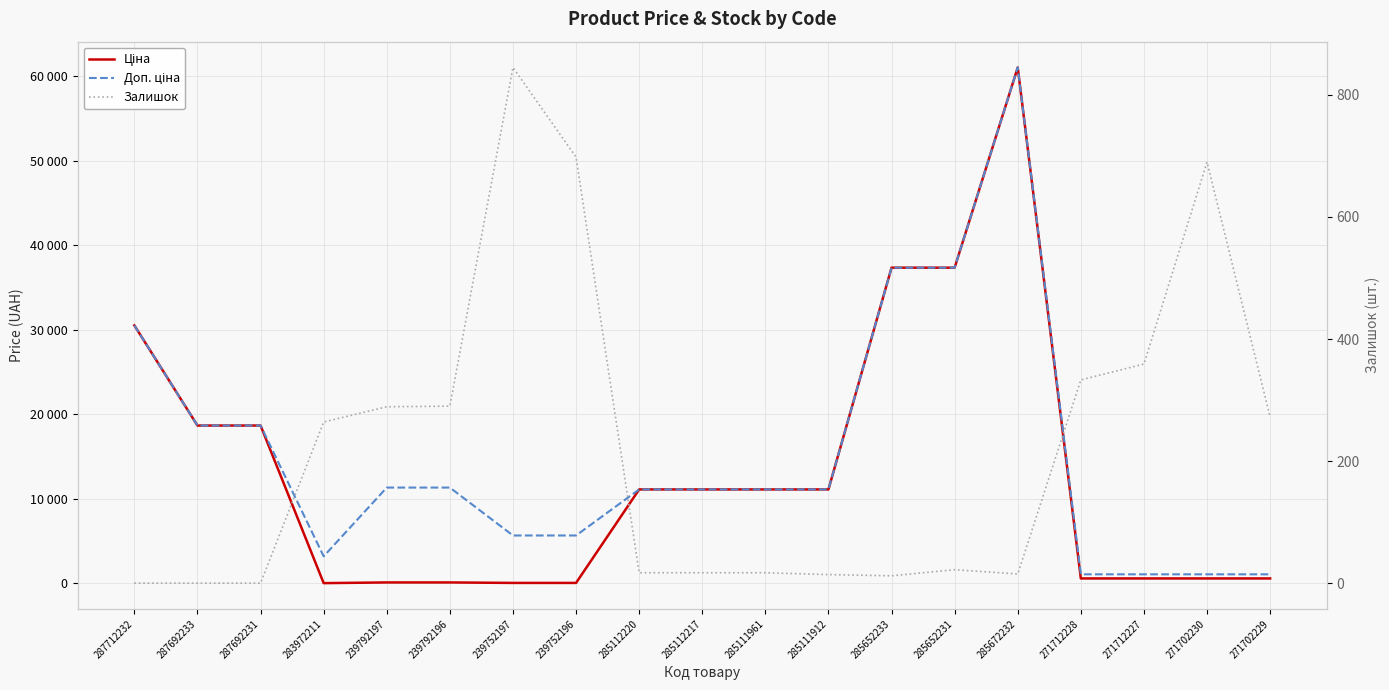

Where is the first local minimum for Доп. ціна?

283972211